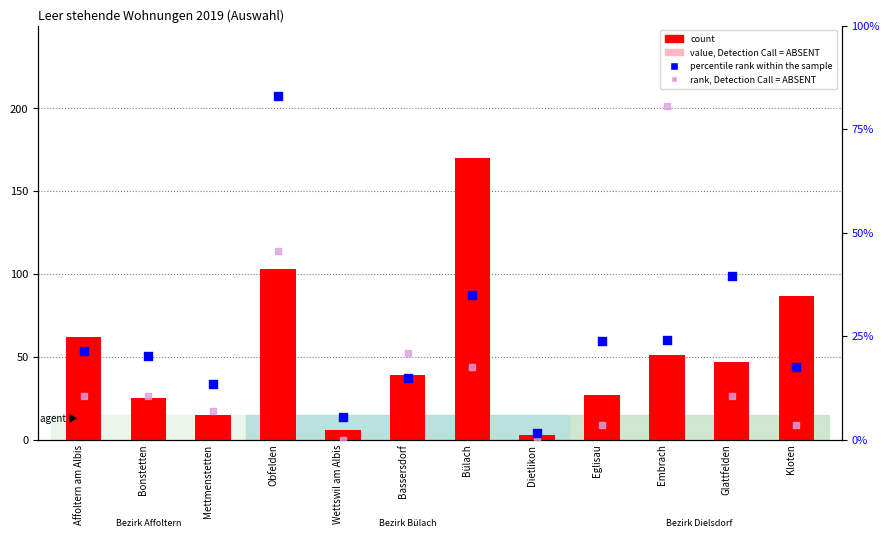

What is the total value across all series at Dietlikon?

4.6